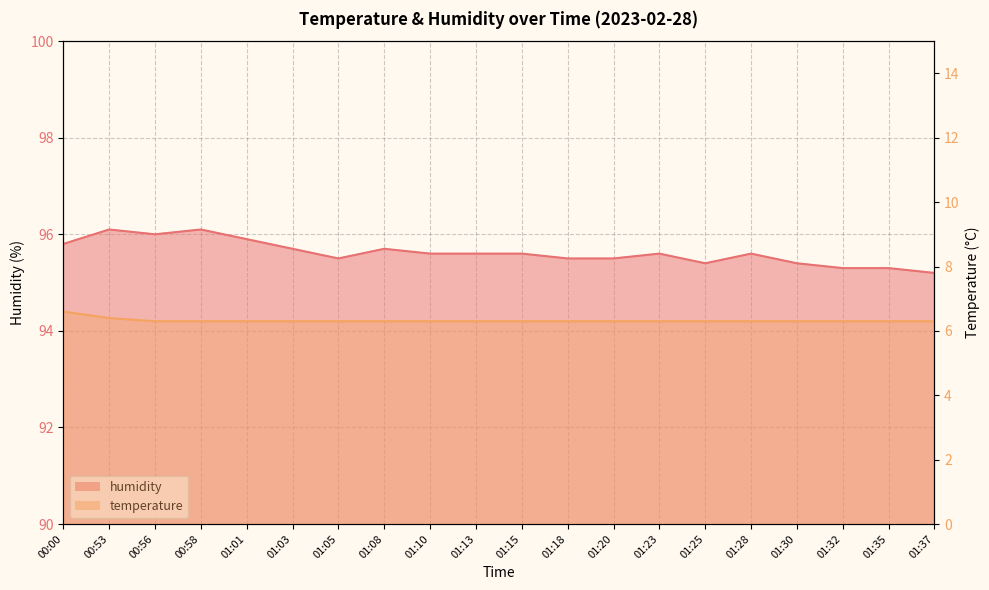

What is the difference between the second highest and minimum values in the humidity series?

0.9